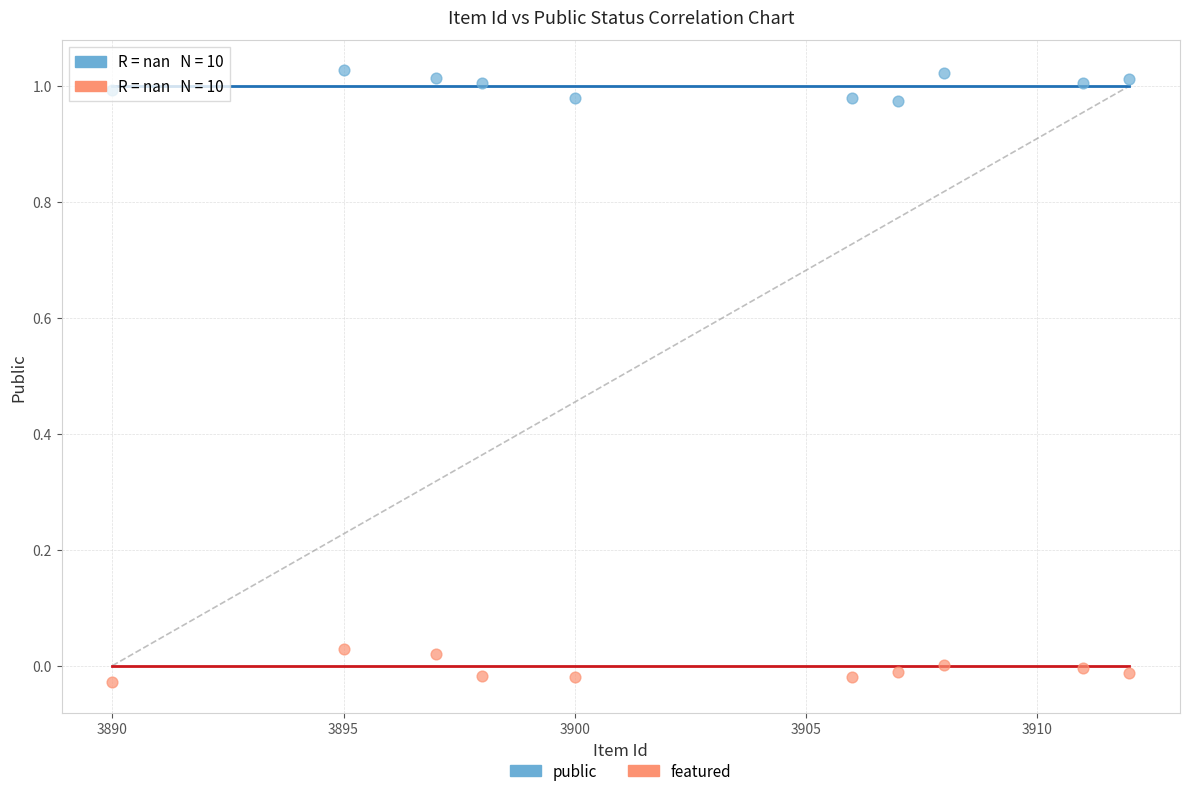

Which series contains the lowest Y value?

featured